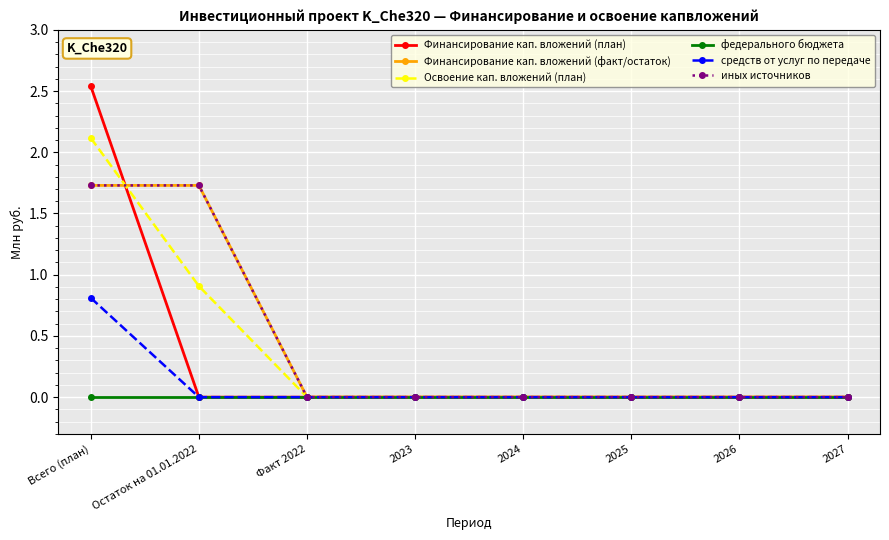

True or false: Финансирование кап. вложений (факт/остаток) and иных источников intersect in this chart.

False